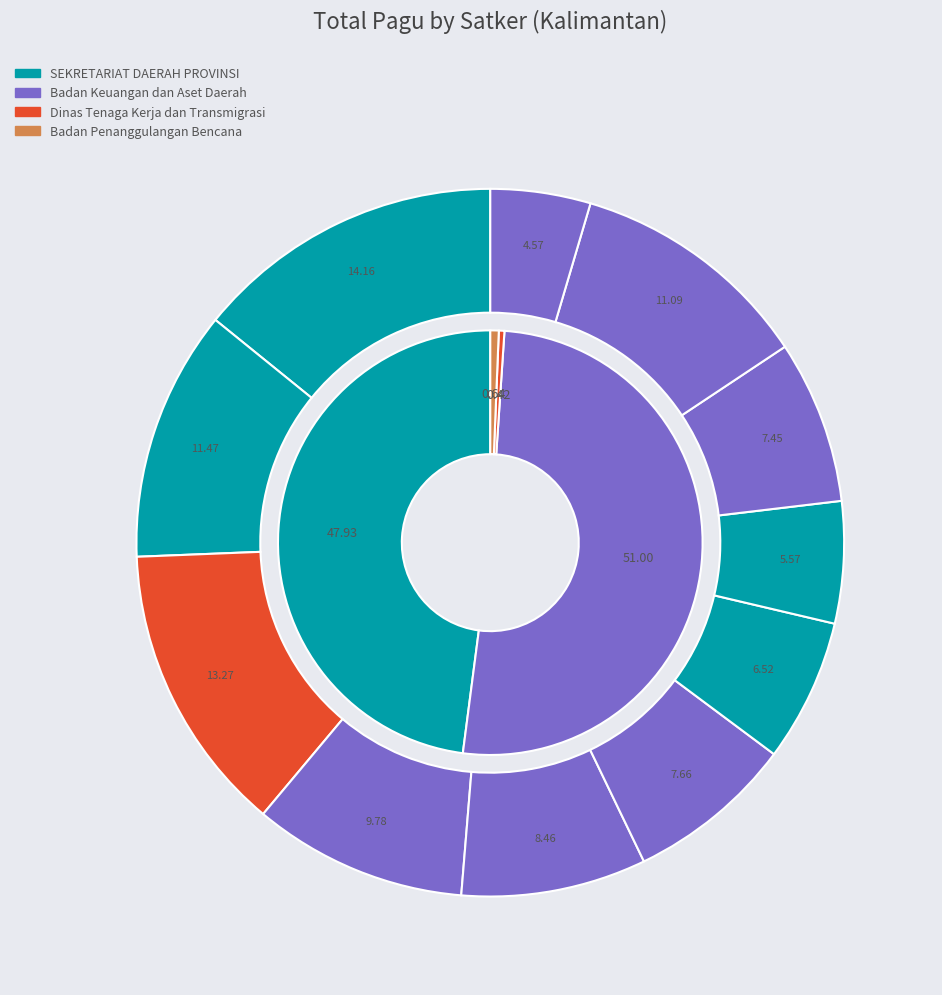

Is there any slice that represents more than half of the pie?

No